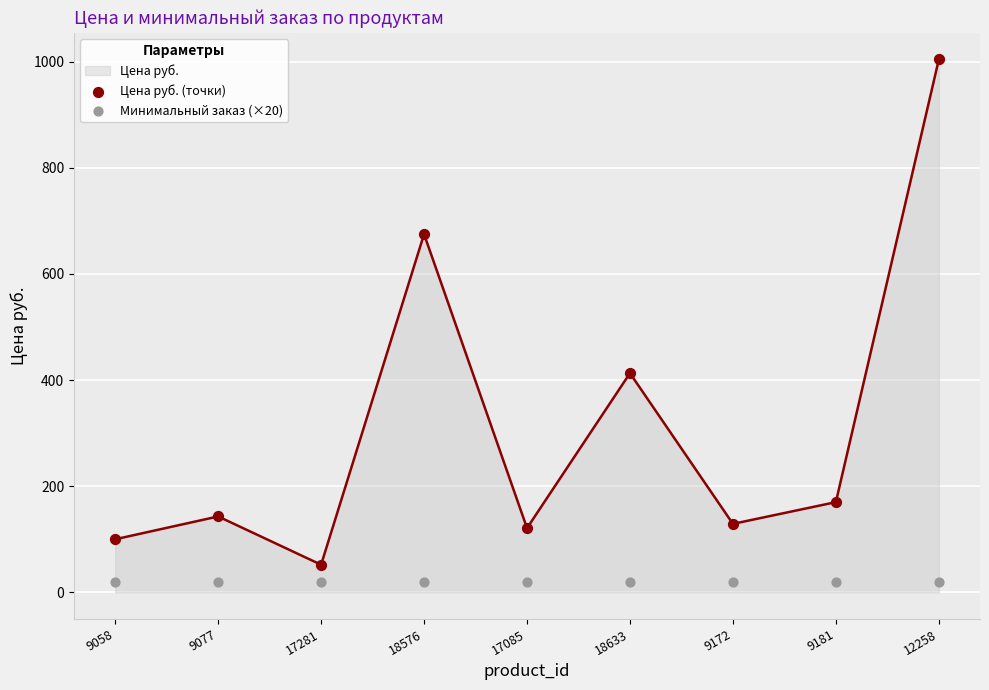

Which series has the largest total across all categories?

Цена руб. (точки)